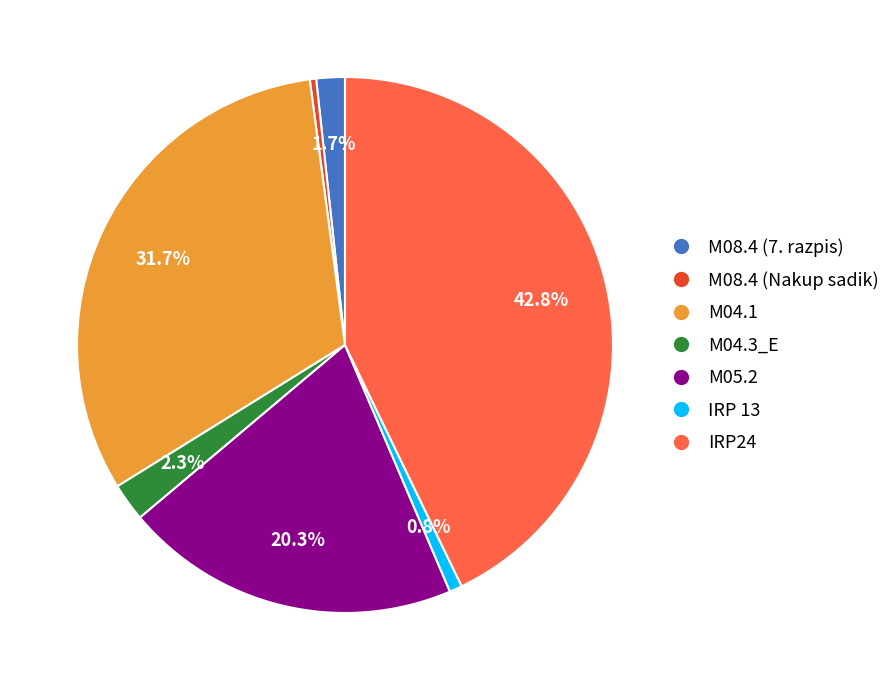

Is there a majority slice in this chart?

No